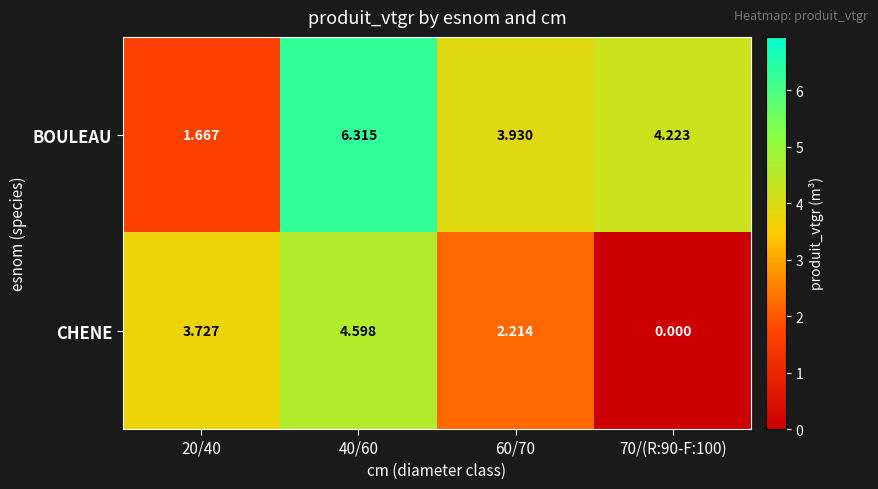

At which category is the sum across all series the highest?

40/60